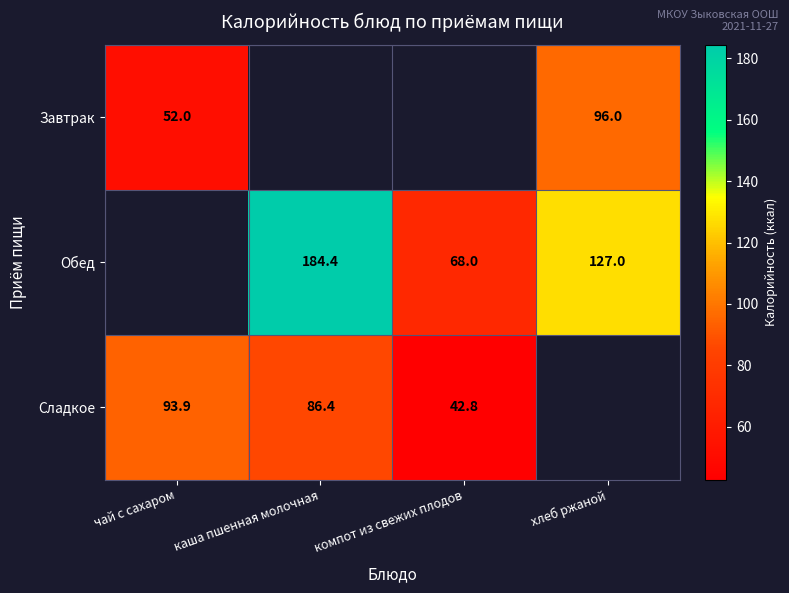

Between каша пшенная молочная and хлеб ржаной, which is larger?

хлеб ржаной